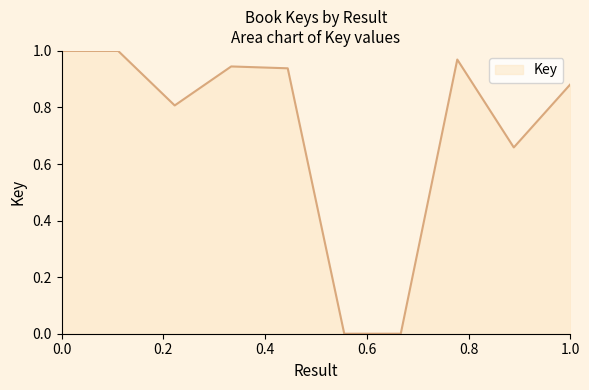

Is this an area chart (filled region under the line)?

Yes